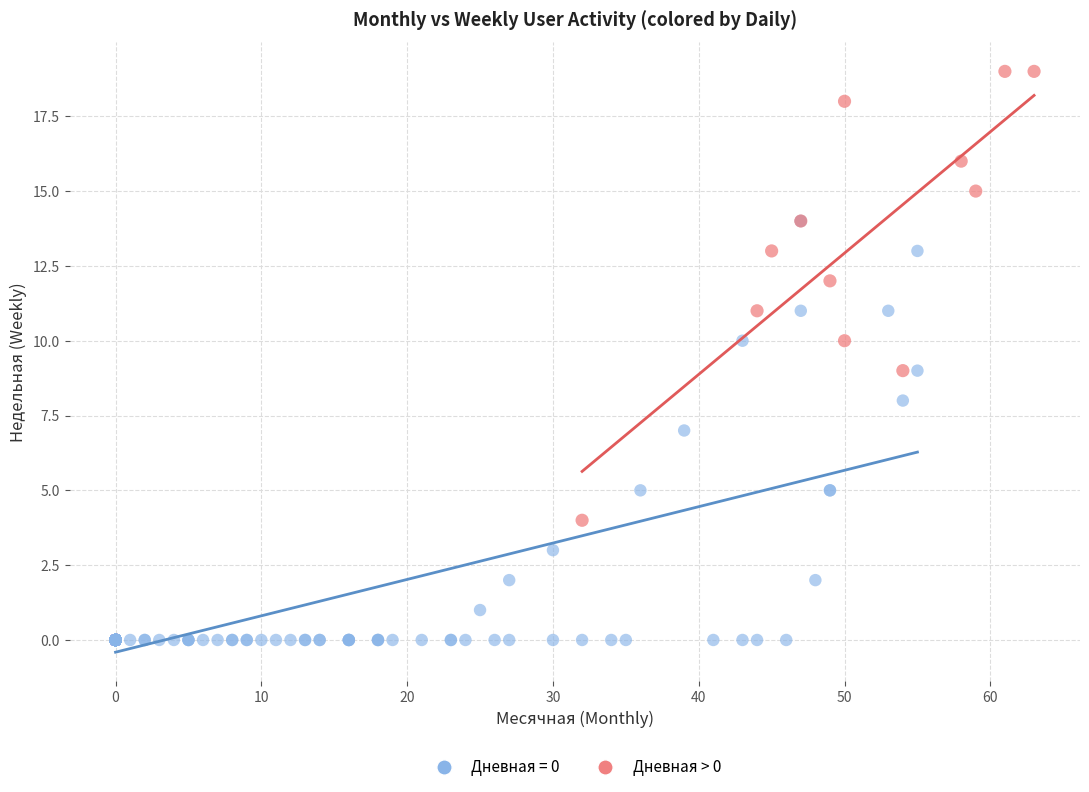

Which series reaches the minimum Y coordinate?

Дневная = 0